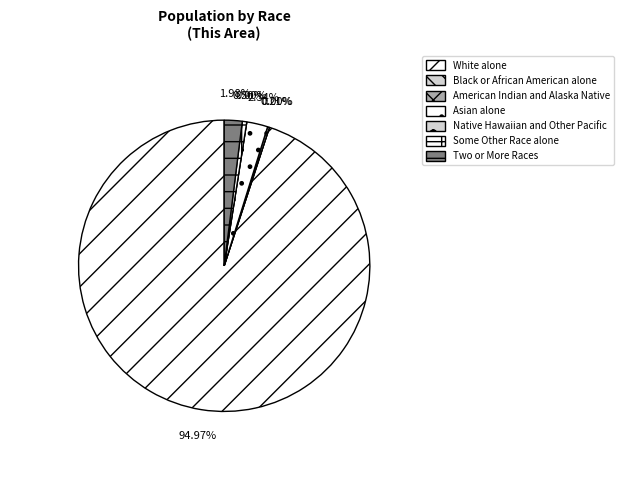

Is it true that 18 years and over is 31% of the pie?

False